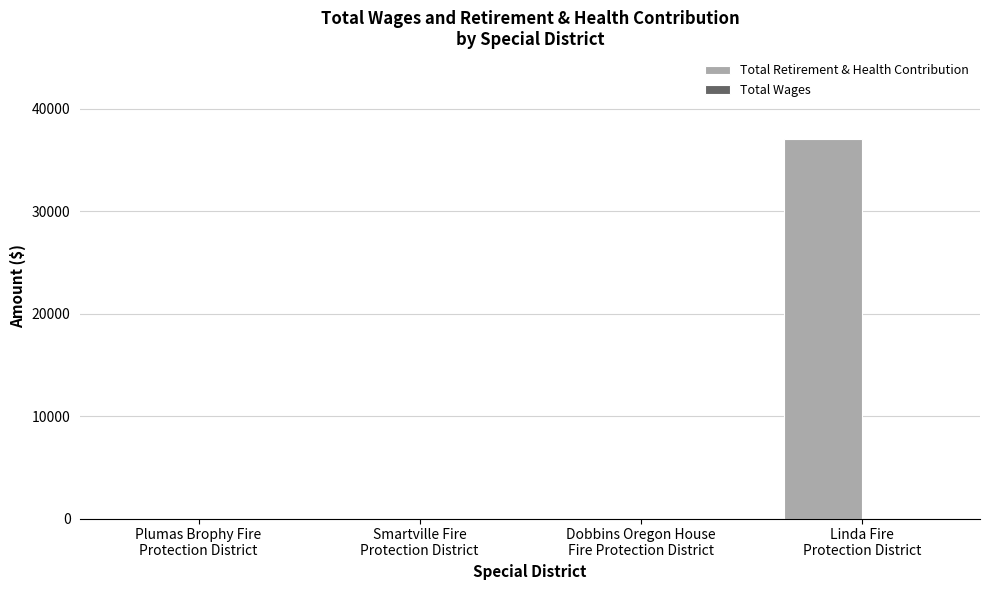

What is the sum of all values?

37016